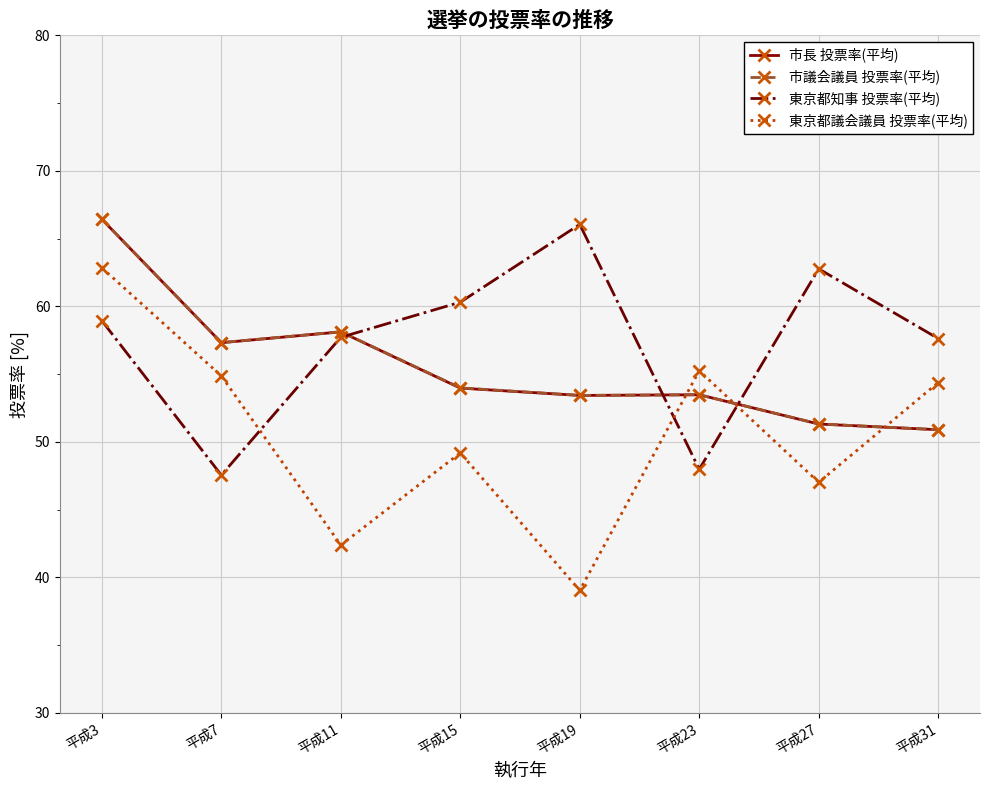

True or false: 東京都議会議員 投票率(平均) has a value of 42.4 at 平成11.

True